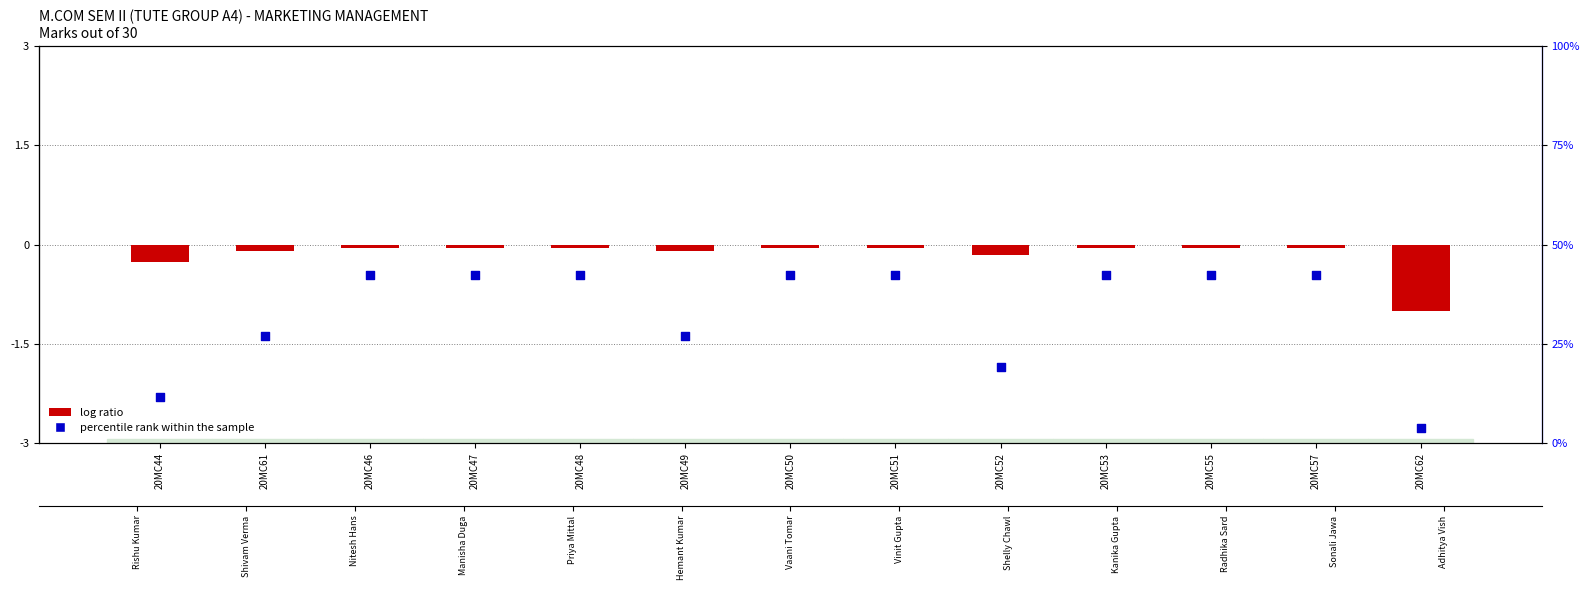

Is the value of log ratio at 20MC57 greater than the value of percentile rank within the sample at 20MC44?

No